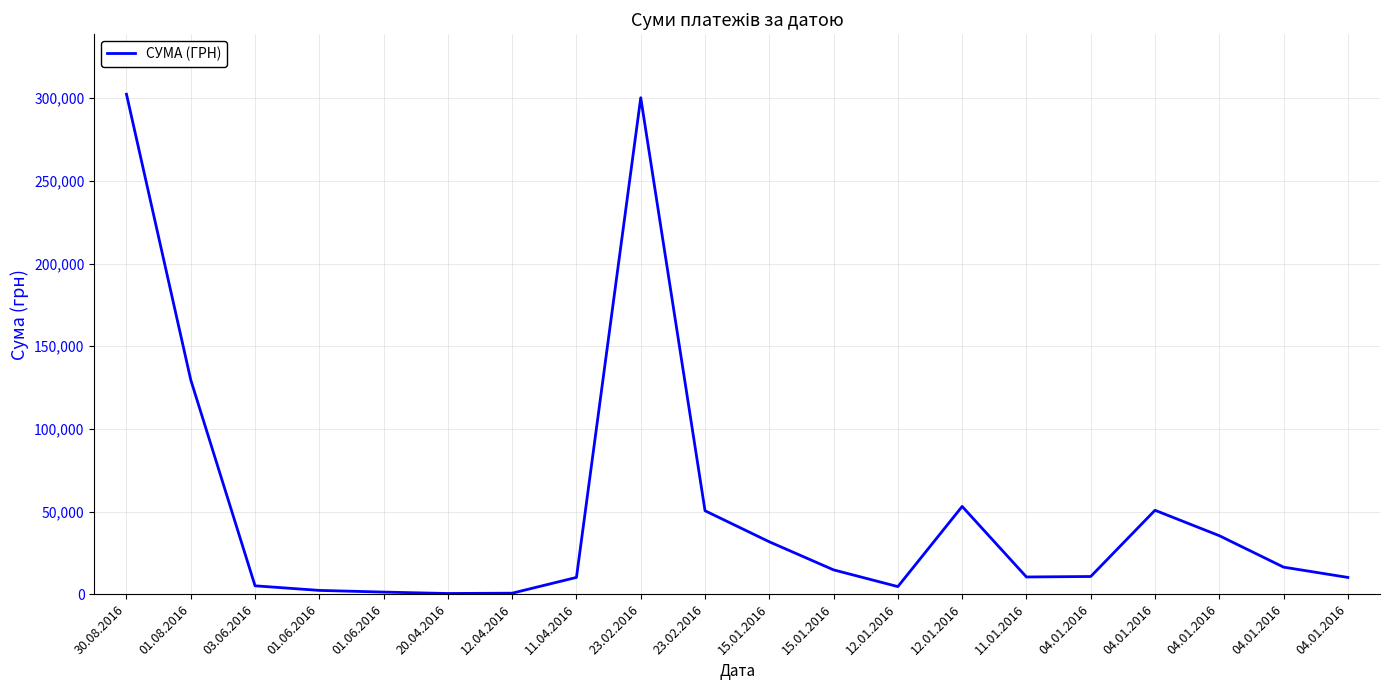

Is this an area chart (filled region under the line)?

No